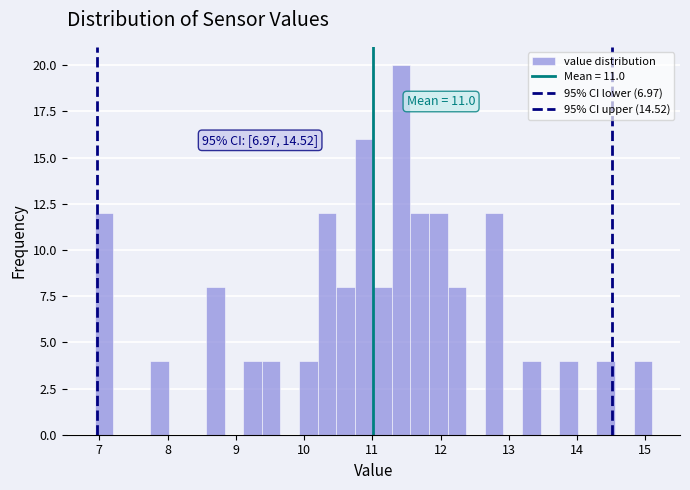

Around what value on the x-axis is the tallest bar? Give the approximate position of its centre, as read against the axis.

11.4